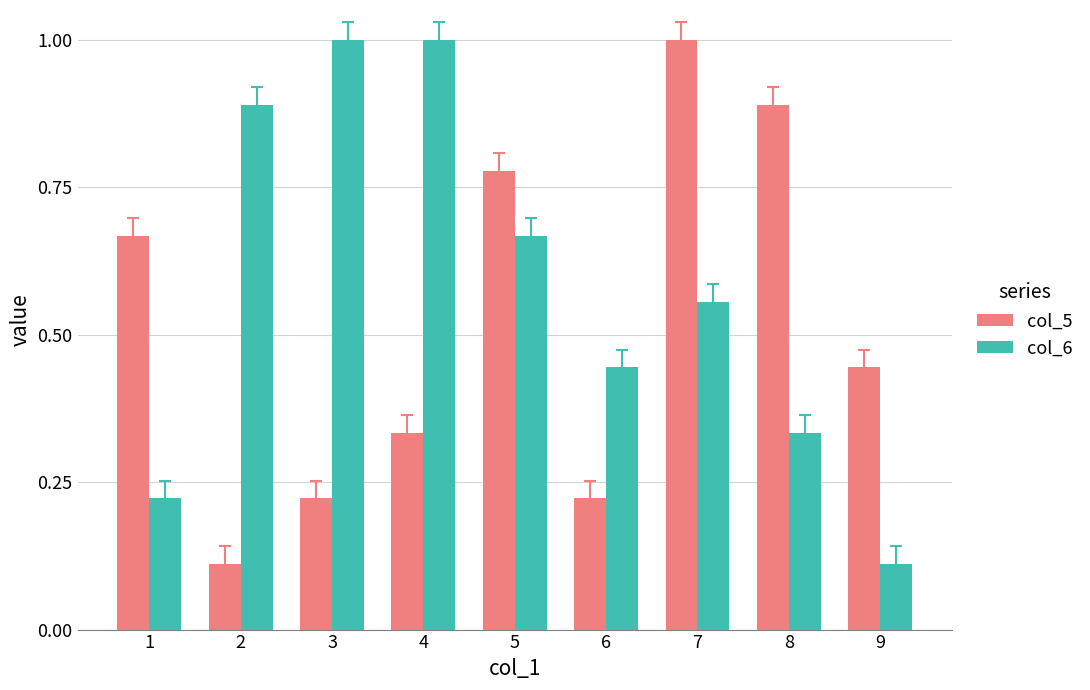

At which category is the sum across all series the highest?

7